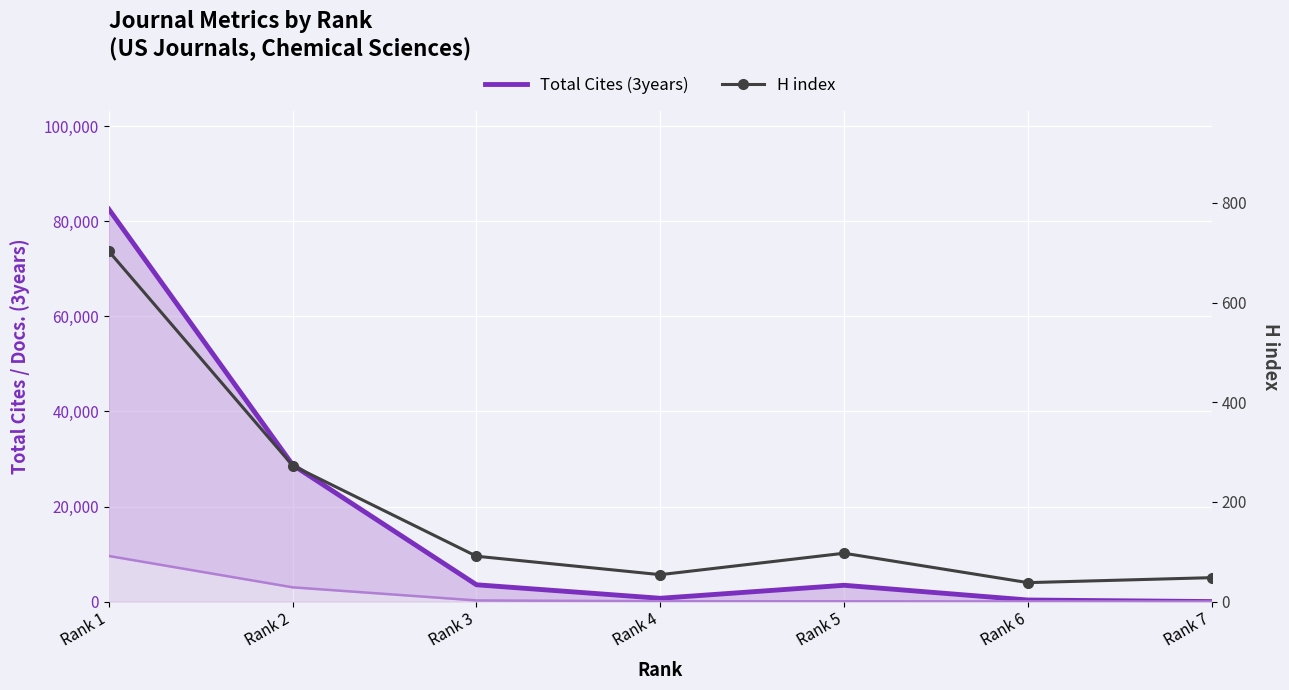

Which series ends up on top after the final intersection of H index and Total Docs. (3years)?

H index